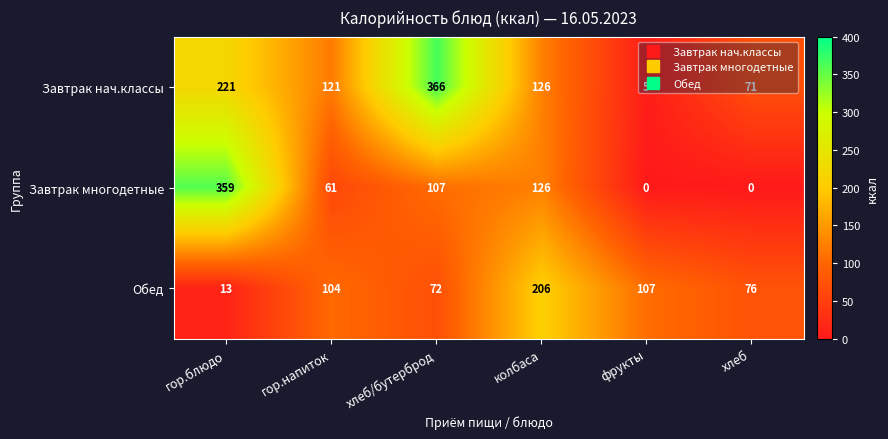

List the series in order of their overall mean, highest first.

Завтрак нач.классы, Завтрак многодетные, Обед